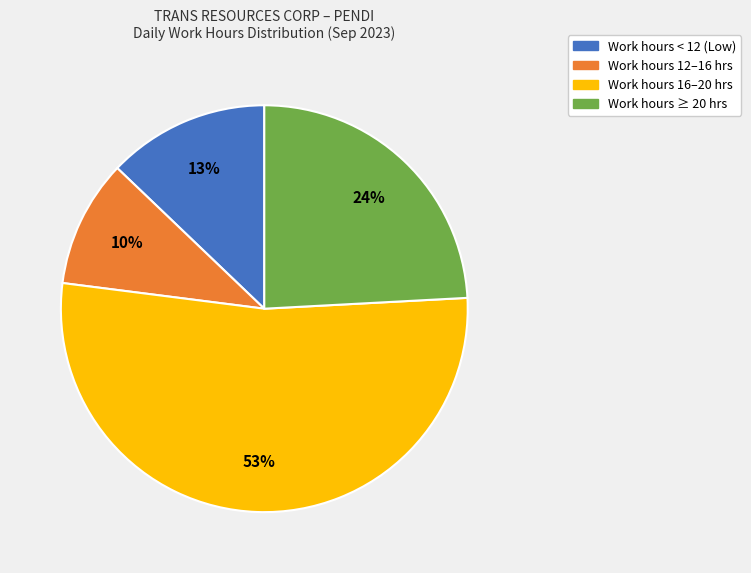

To the nearest percent, what is the difference between the largest and smallest slice percentages?

43%